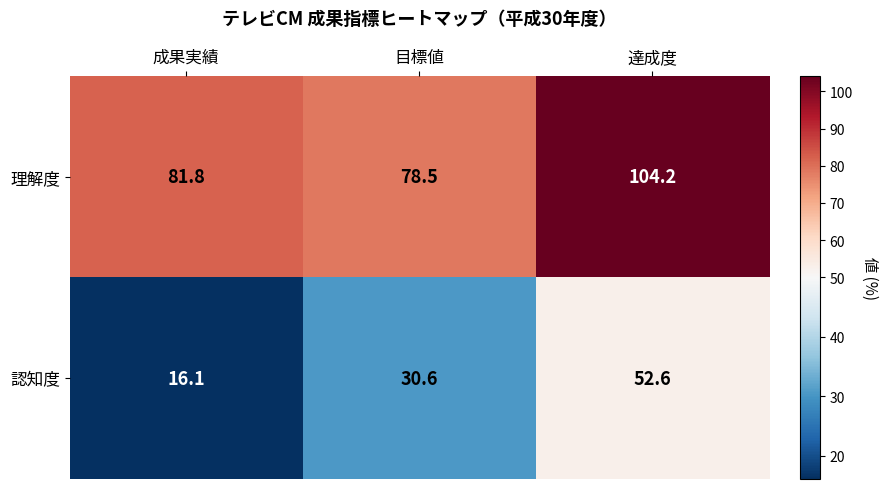

Which series has the largest total across all categories?

理解度